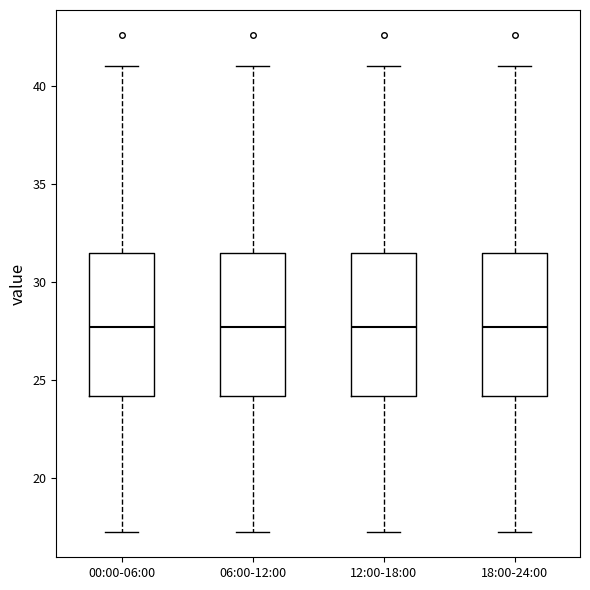

Where is the lower edge of the box for 00:00-06:00 on the y-axis? The values are not printed on the chart, so give them approximately, as read against the axis.

24.0